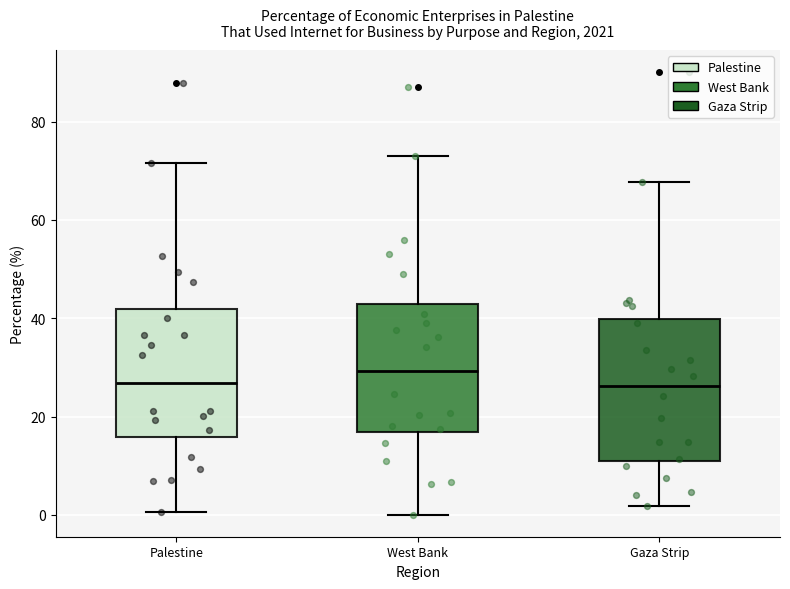

Which box has the highest median line?

West Bank